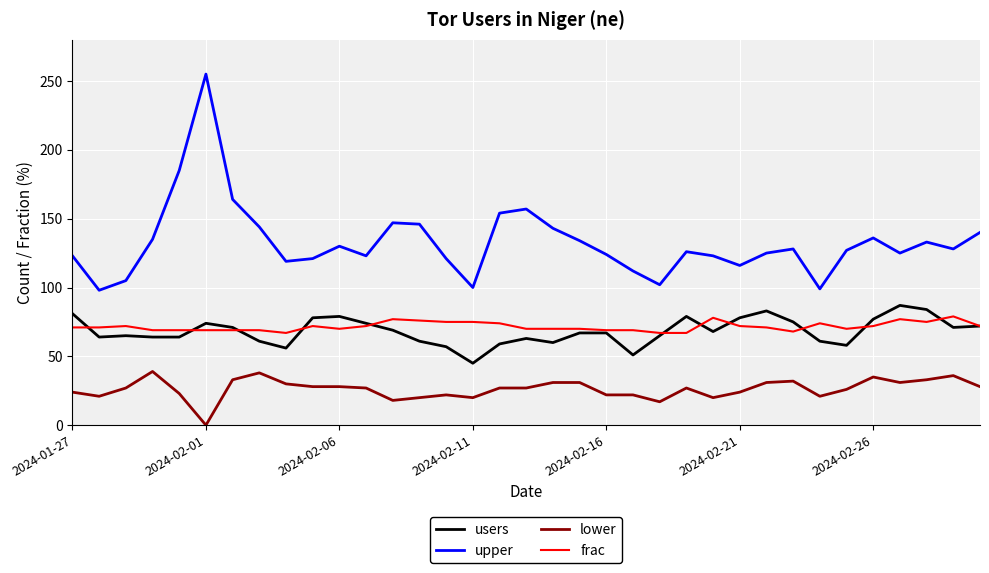

Which series has the largest total across all categories?

upper